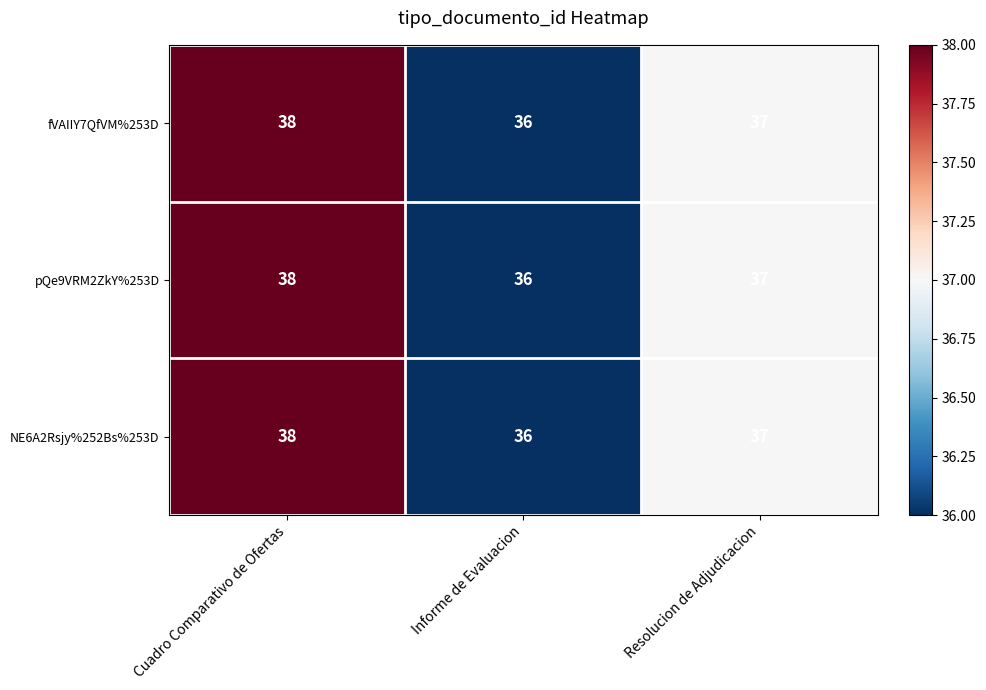

Where is NE6A2Rsjy%252Bs%253D nearest to the value 37?

Resolucion de Adjudicacion